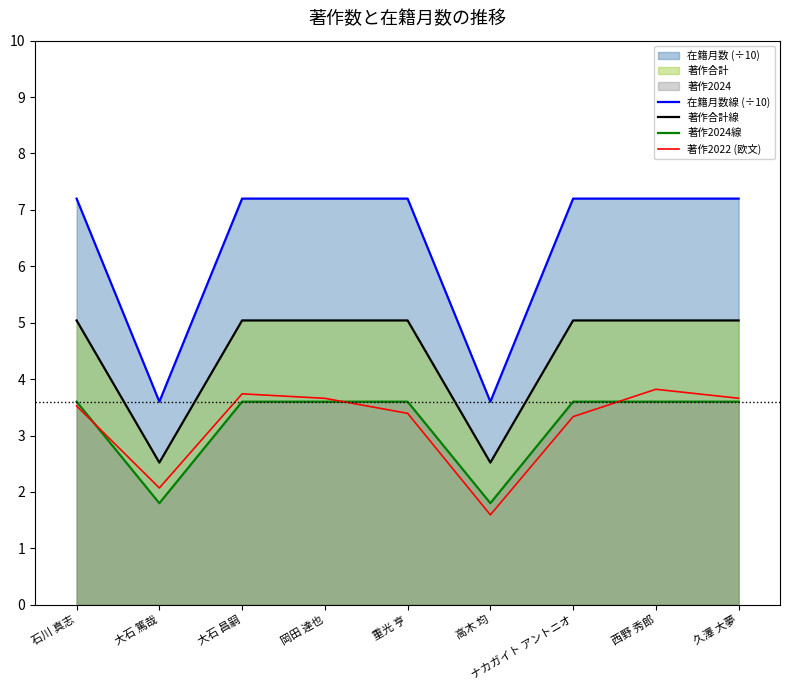

Reading left to right, transcribe all the data shown in this chart.

在籍月数線 (÷10): 7.2	3.6	7.2	7.2	7.2	3.6	7.2	7.2	7.2
著作合計線: 5.0	2.5	5.0	5.0	5.0	2.5	5.0	5.0	5.0
著作2024線: 3.6	1.8	3.6	3.6	3.6	1.8	3.6	3.6	3.6
著作2022 (欧文): 3.5	2.1	3.7	3.7	3.4	1.6	3.3	3.8	3.7